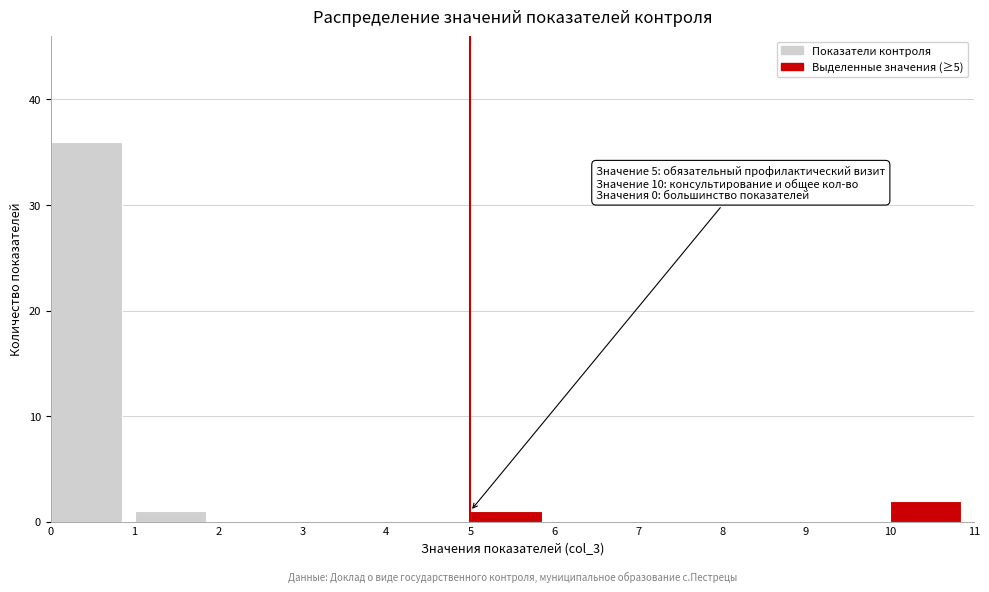

Over which range of the x-axis is the bar tallest?

0 to 1